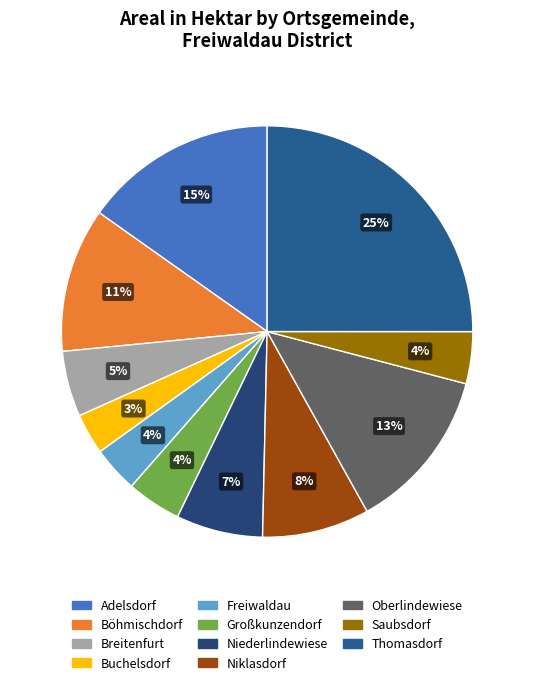

To the nearest percent, what portion does Thomasdorf represent?

25%